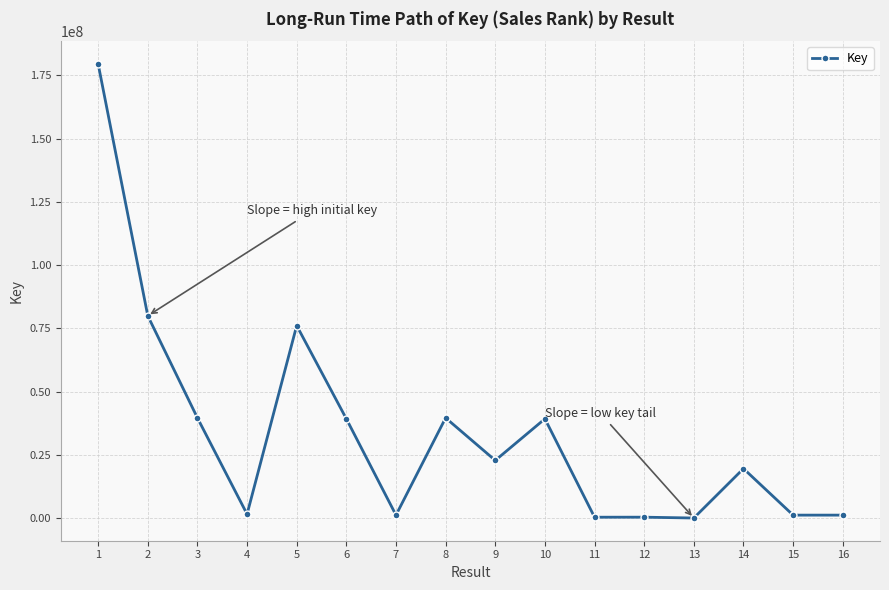

What is the change in value from 7 to 8?

+38431365